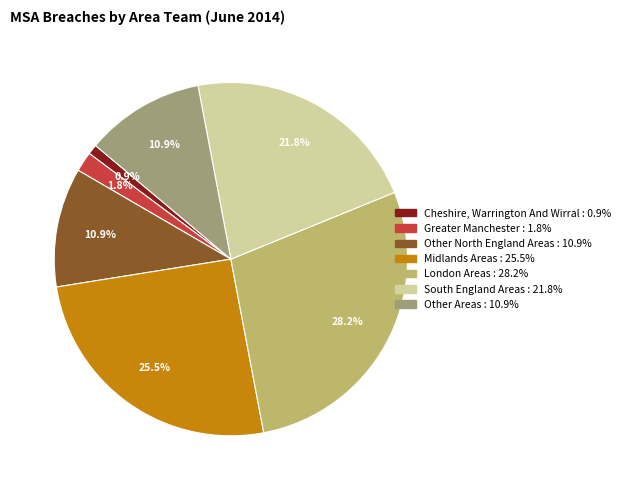

Is there a majority slice in this chart?

No